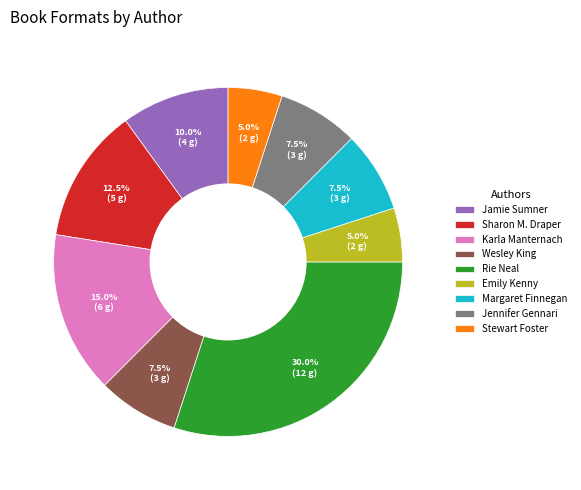

Does Stewart Foster represent more than half of the total?

No